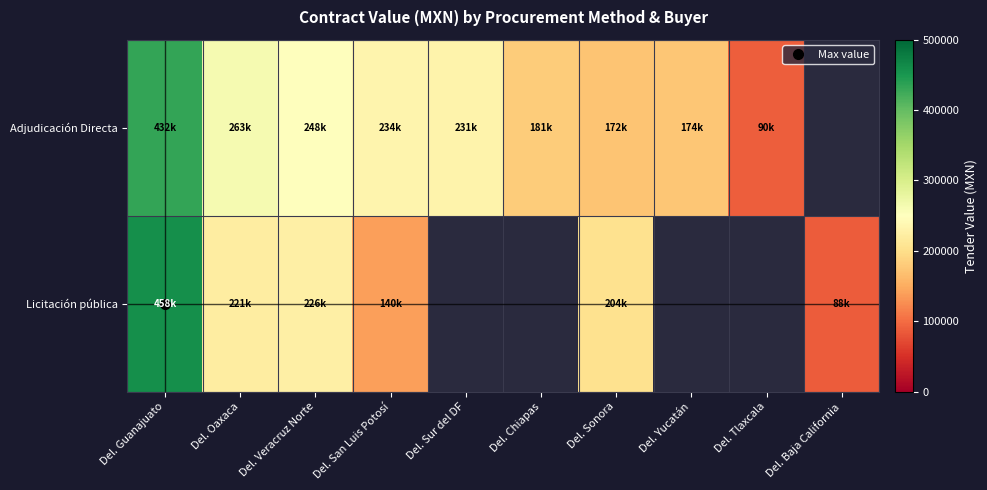

Is it true that Licitación pública equals 71615.0 at Del. Sonora?

False